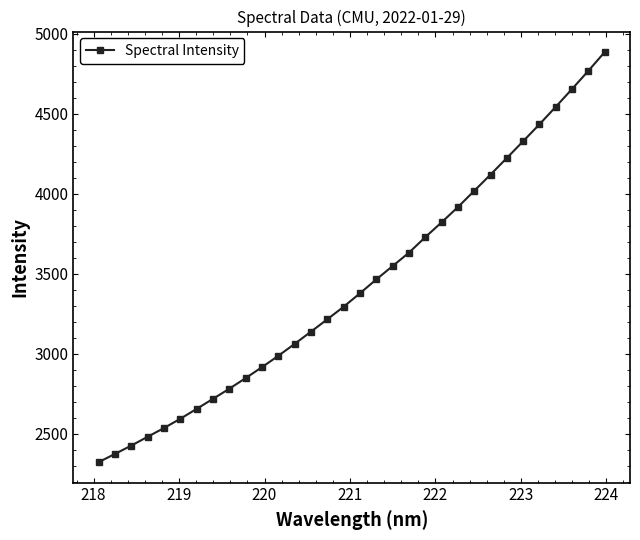

Count the number of values greater than 3378.

16